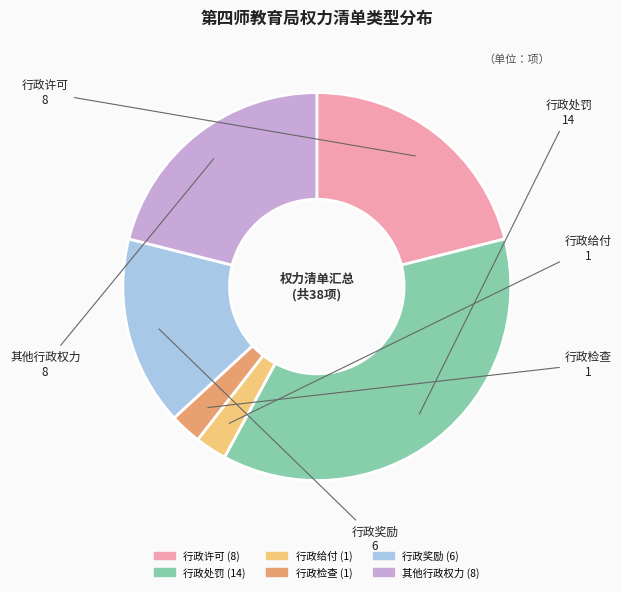

Do 行政给付 and 行政许可 together represent more than half of the pie?

No